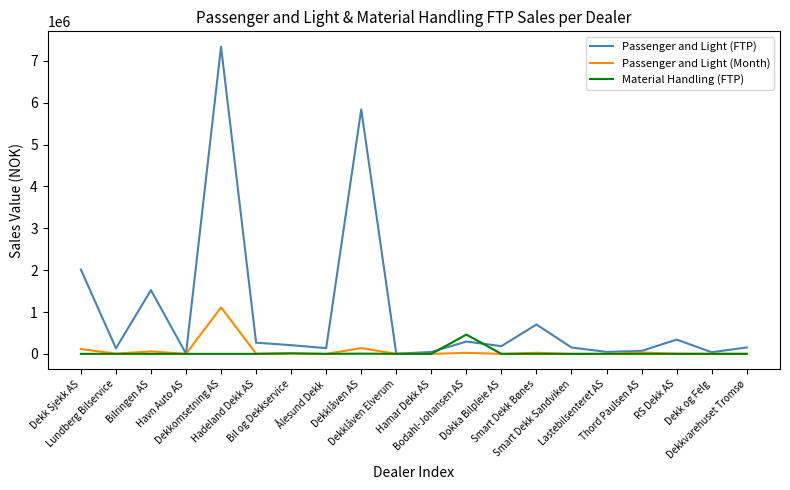

What is the highest value of the Passenger and Light (FTP) series?

7336809.1